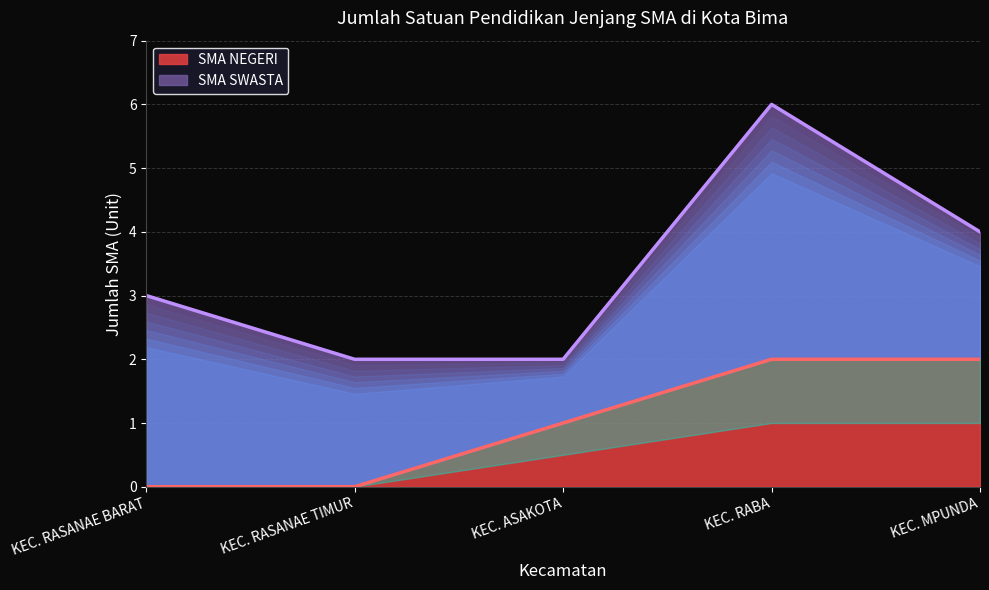

True or false: SMA NEGERI has a value of 3 at KEC. MPUNDA.

False